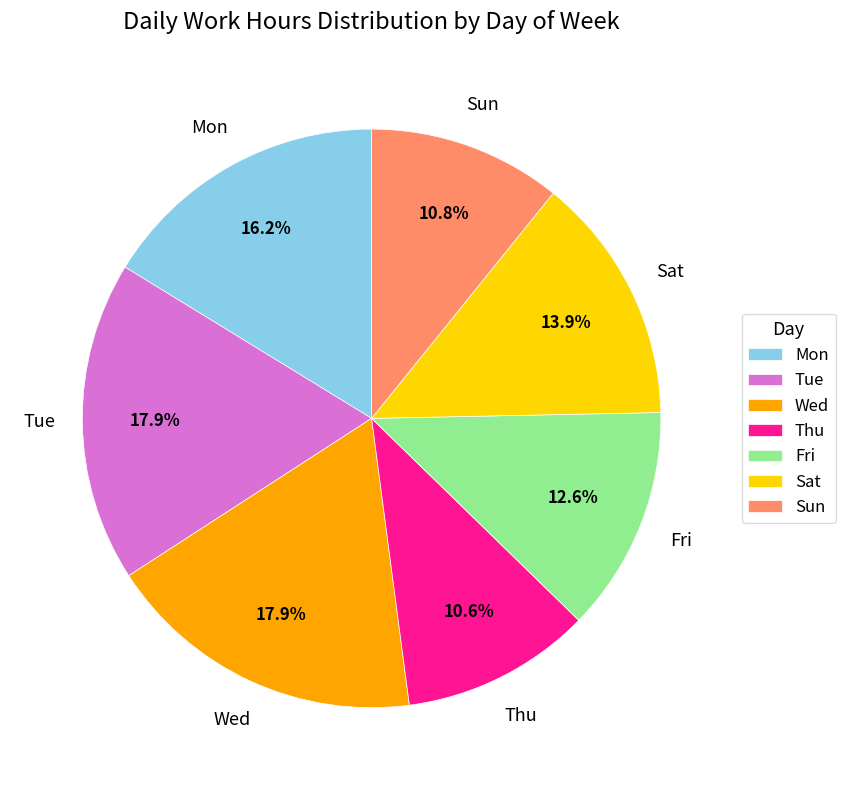

Approximately how many times larger is the value at Wed compared to Thu?

1.7